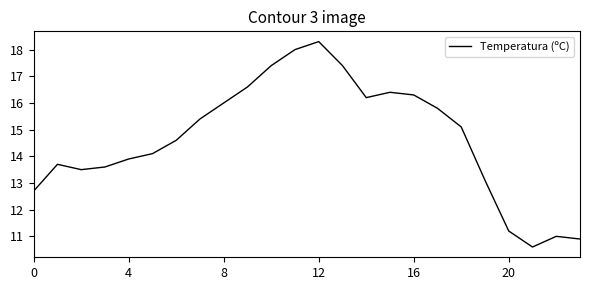

What is the maximum value shown in the chart?

18.3